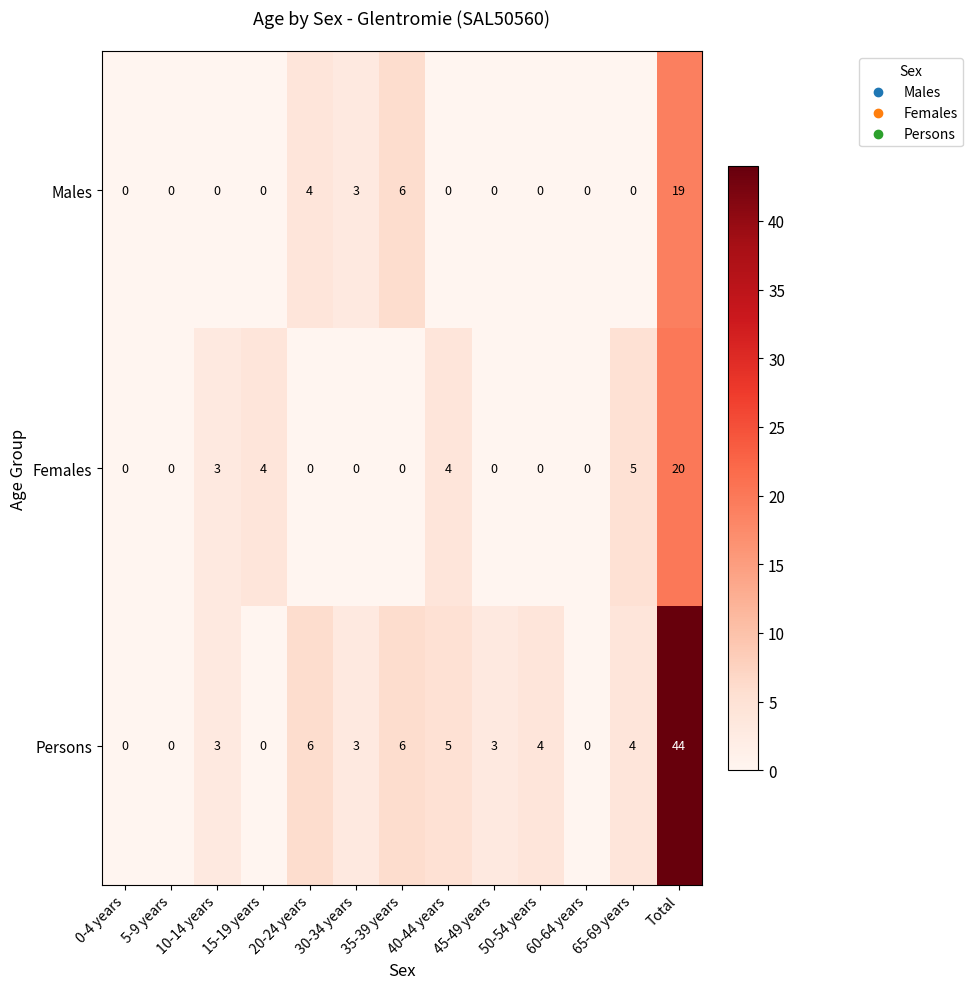

Between 60-64 years and Total, which series saw the biggest shift?

Persons